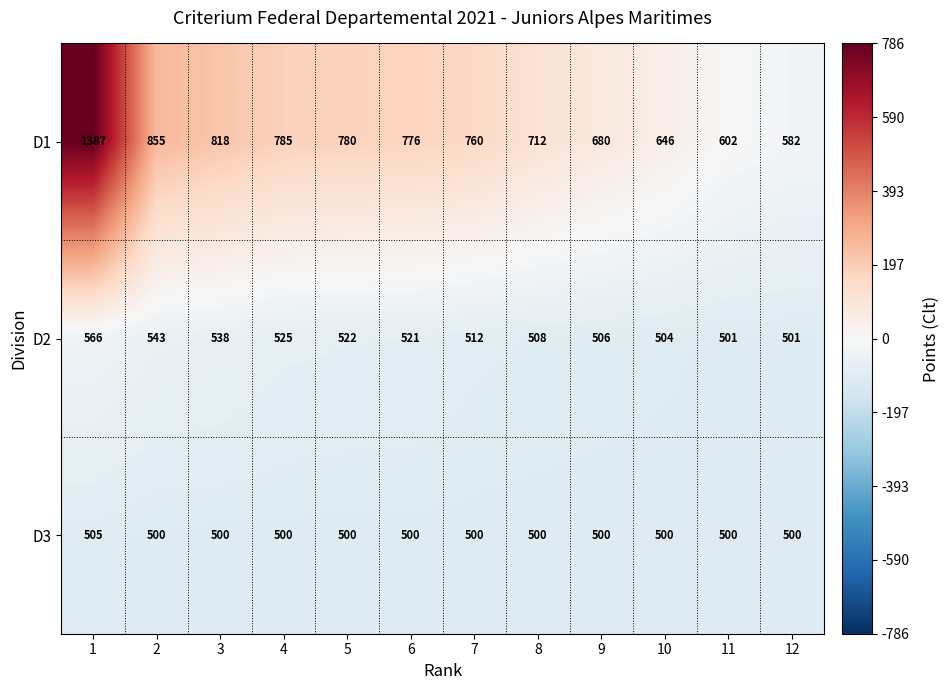

List the series in order of their peak value, lowest first.

D3, D2, D1